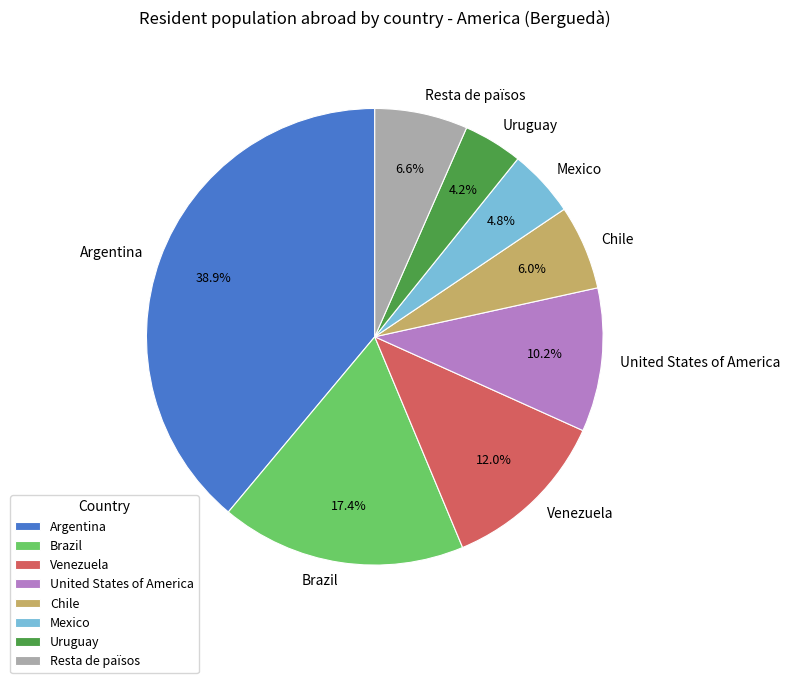

How many segments does this pie chart have?

8